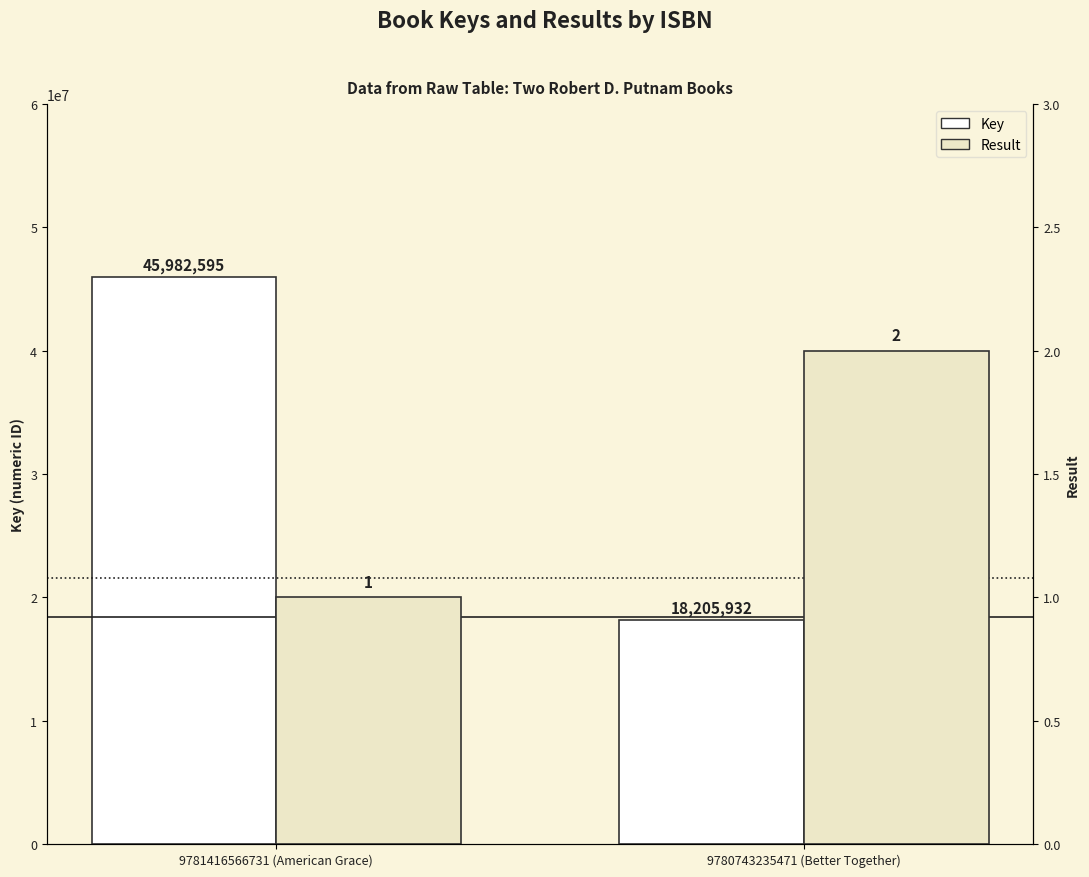

What is the sum of all Key values?

64188527